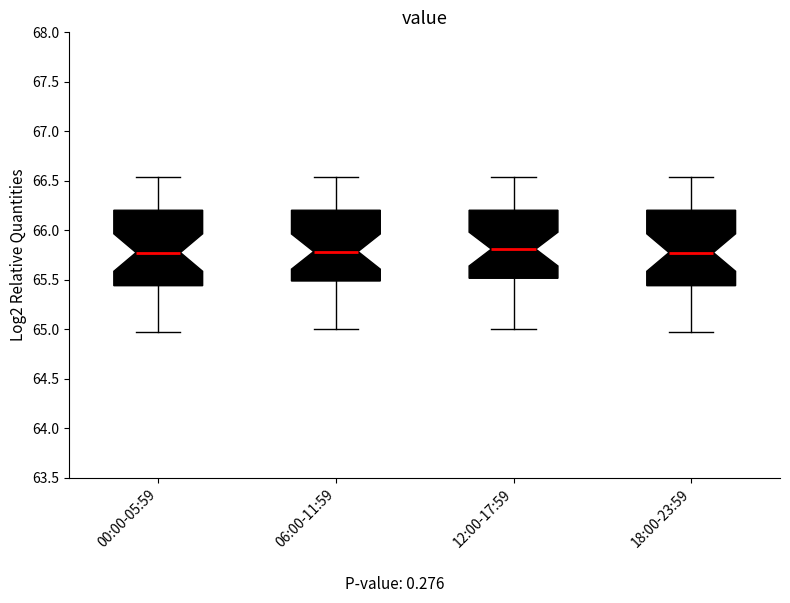

Reading left to right, transcribe this box plot: for each box, give where its median line is, the range the box spans, and where its two whiskers end, as read against the y-axis. The values are not printed on the chart, so give them approximately, as read against the axis.

00:00-05:59: median 65.80, box 65.45 to 66.20, whiskers 64.95 to 66.55
06:00-11:59: median 65.80, box 65.50 to 66.20, whiskers 65.00 to 66.55
12:00-17:59: median 65.80, box 65.50 to 66.20, whiskers 65.00 to 66.55
18:00-23:59: median 65.80, box 65.45 to 66.20, whiskers 64.95 to 66.55